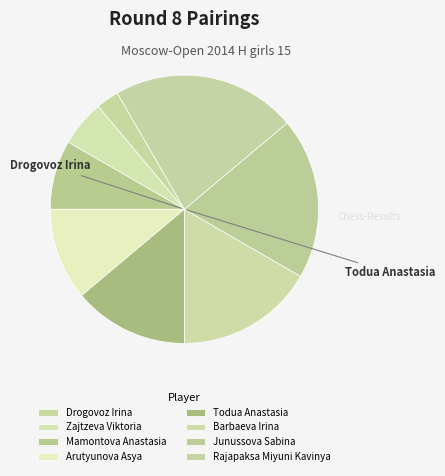

To the nearest percent, what is the combined percentage of Todua Anastasia and Zajtzeva Viktoria?

19%